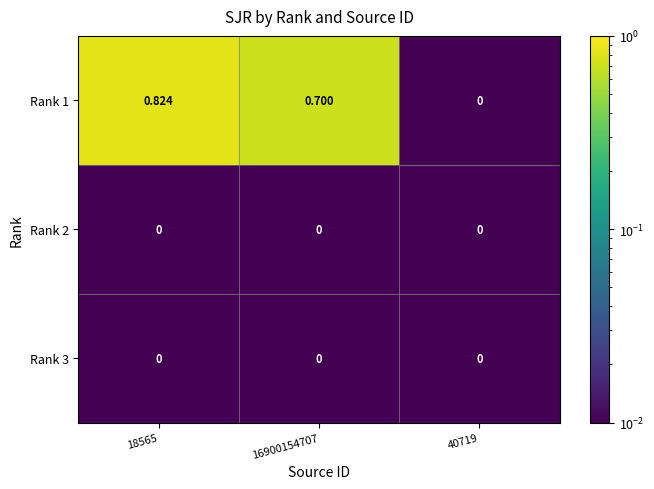

Reading left to right, what are all the values shown in this chart?

Rank 1: 18565=0.8	16900154707=0.7	40719=0.0
Rank 2: 18565=0.0	16900154707=0.0	40719=0.0
Rank 3: 18565=0.0	16900154707=0.0	40719=0.0